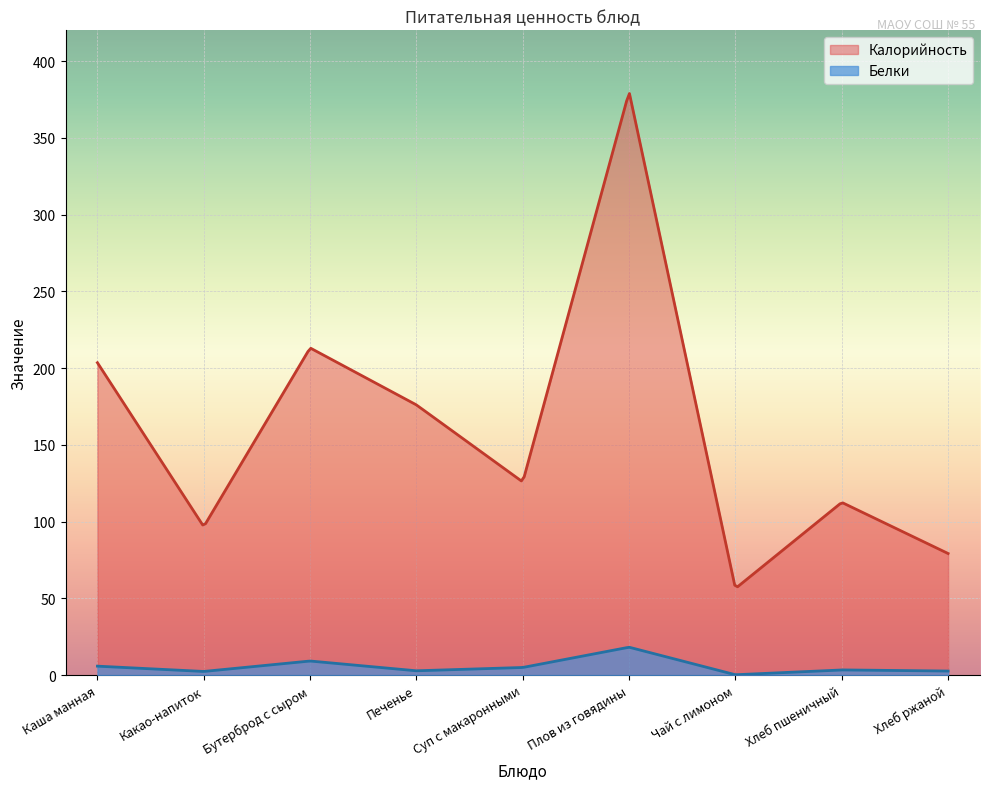

What are all the series names shown in the legend?

Калорийность, Белки